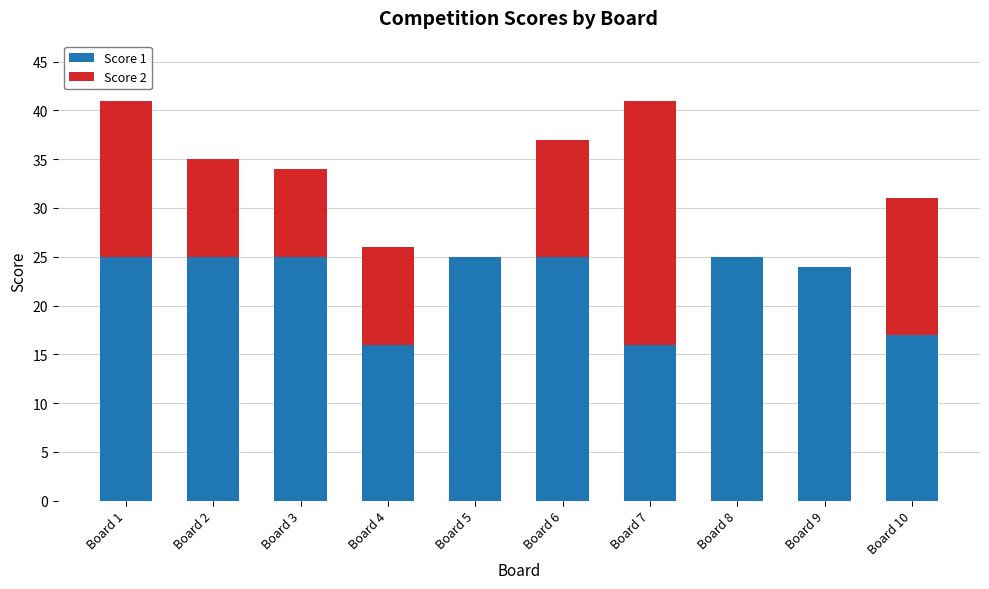

How many distinct data groups are displayed?

2